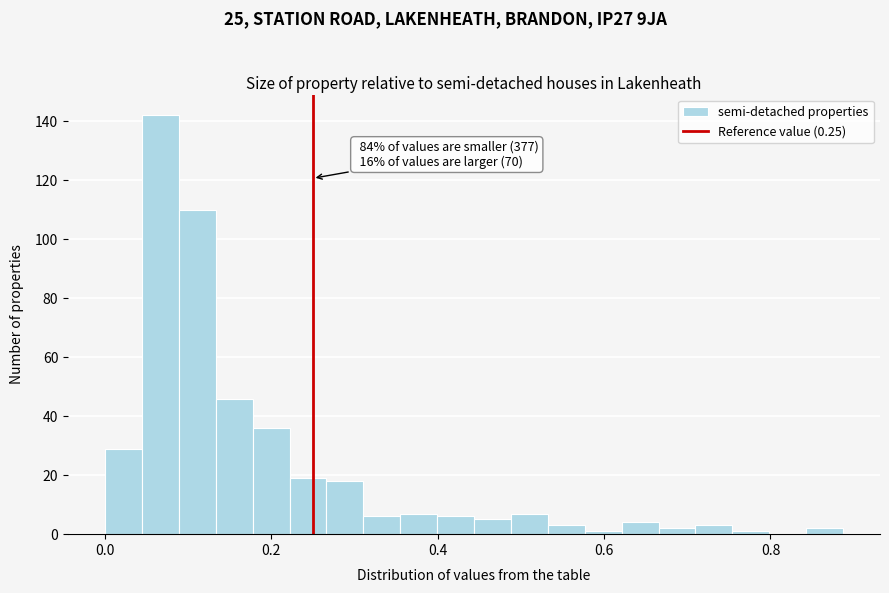

Read against the x-axis, roughly where is the centre of the tallest bar?

0.06